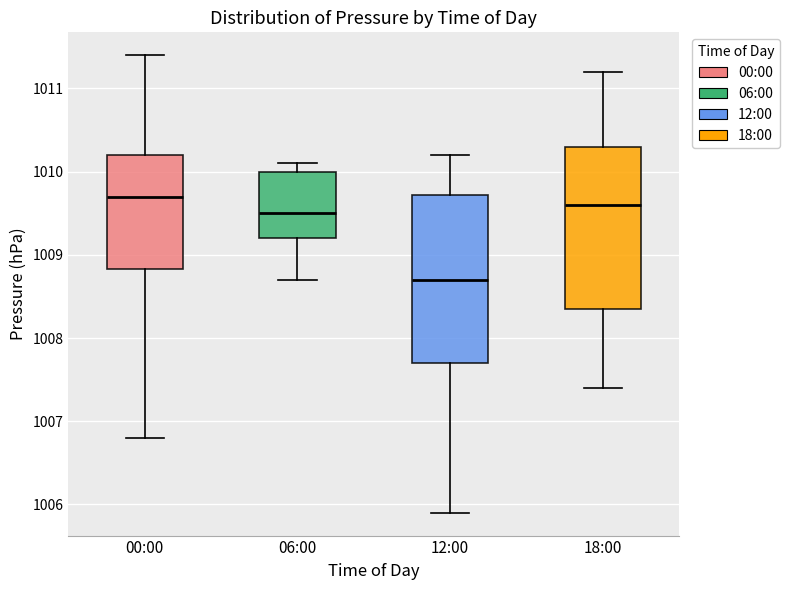

Which box has the lowest median line?

12:00